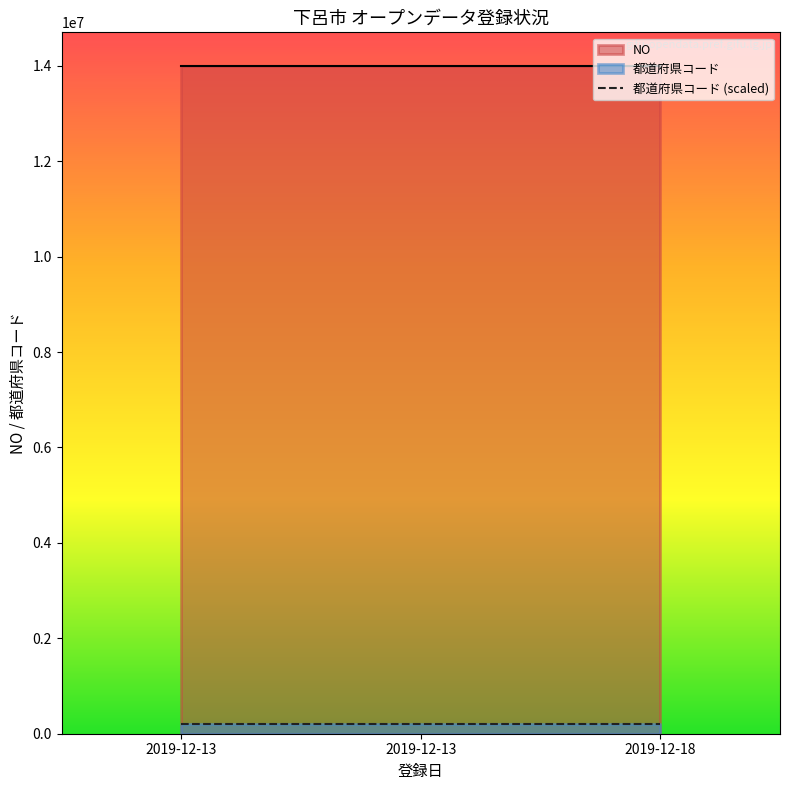

What is the difference between the NO values at 2019-12-13 and 2019-12-18?

1.0